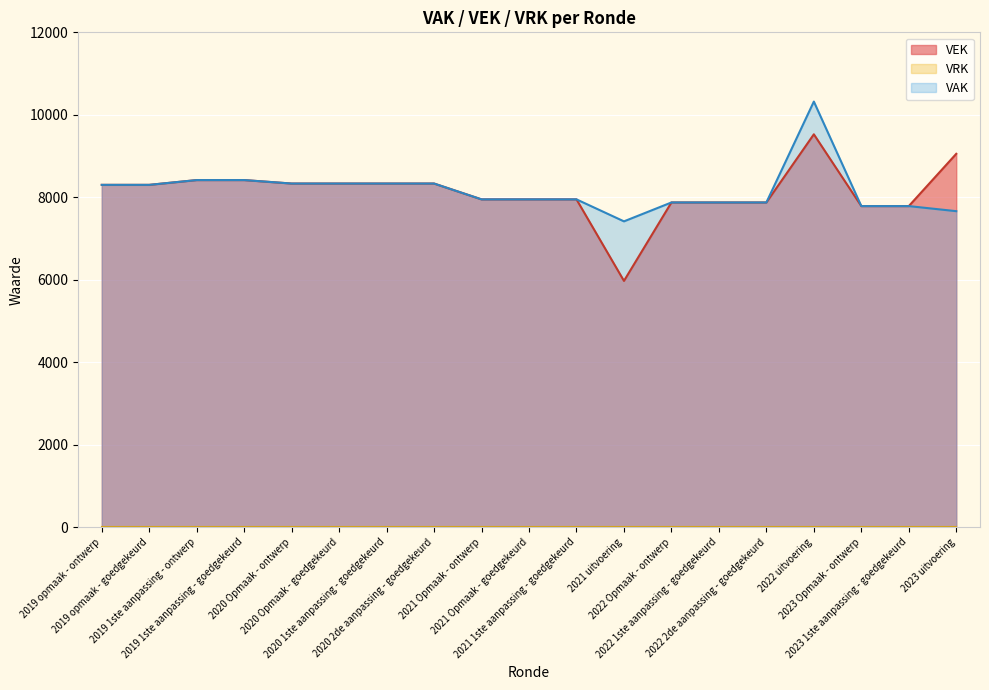

What is the minimum value shown in the chart?

0